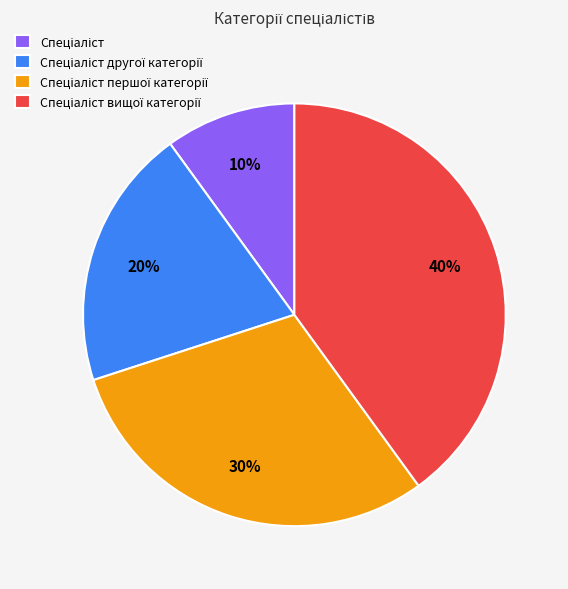

Is there any slice that represents more than half of the pie?

No